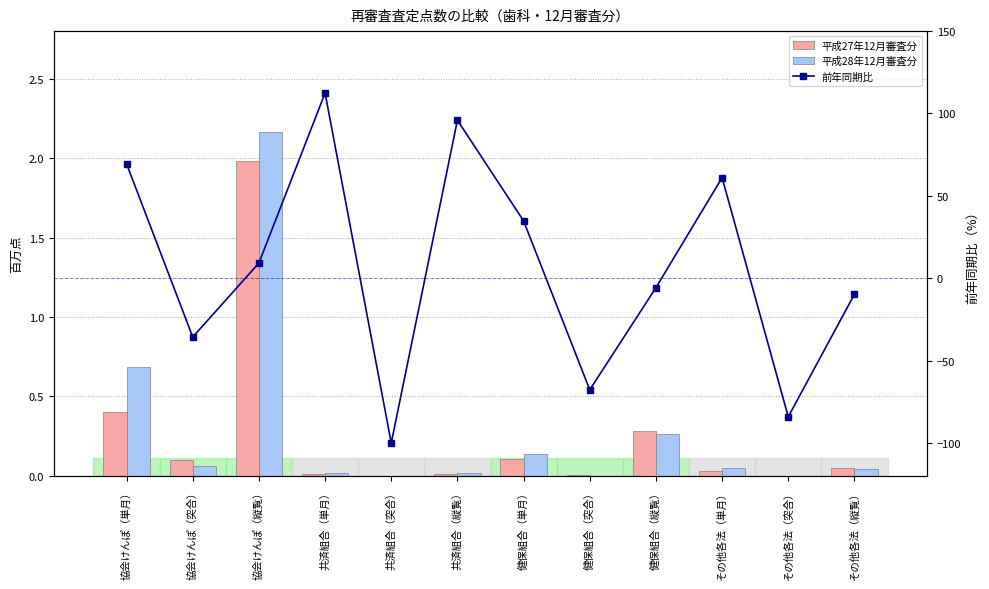

Reading left to right, extract all data points from this chart.

平成27年12月審査分: 協会けんぽ（単月）=0.4	協会けんぽ（突合）=0.1	協会けんぽ（縦覧）=2.0	共済組合（単月）=0.0	共済組合（突合）=0.0	共済組合（縦覧）=0.0	健保組合（単月）=0.1	健保組合（突合）=0.0	健保組合（縦覧）=0.3	その他各法（単月）=0.0	その他各法（突合）=0.0	その他各法（縦覧）=0.1
平成28年12月審査分: 協会けんぽ（単月）=0.7	協会けんぽ（突合）=0.1	協会けんぽ（縦覧）=2.2	共済組合（単月）=0.0	共済組合（突合）=0.0	共済組合（縦覧）=0.0	健保組合（単月）=0.1	健保組合（突合）=0.0	健保組合（縦覧）=0.3	その他各法（単月）=0.1	その他各法（突合）=0.0	その他各法（縦覧）=0.0
前年同期比: 協会けんぽ（単月）=69.4	協会けんぽ（突合）=-35.7	協会けんぽ（縦覧）=9.2	共済組合（単月）=112.4	共済組合（突合）=-100.0	共済組合（縦覧）=95.9	健保組合（単月）=34.8	健保組合（突合）=-67.7	健保組合（縦覧）=-5.7	その他各法（単月）=61.0	その他各法（突合）=-84.1	その他各法（縦覧）=-9.7